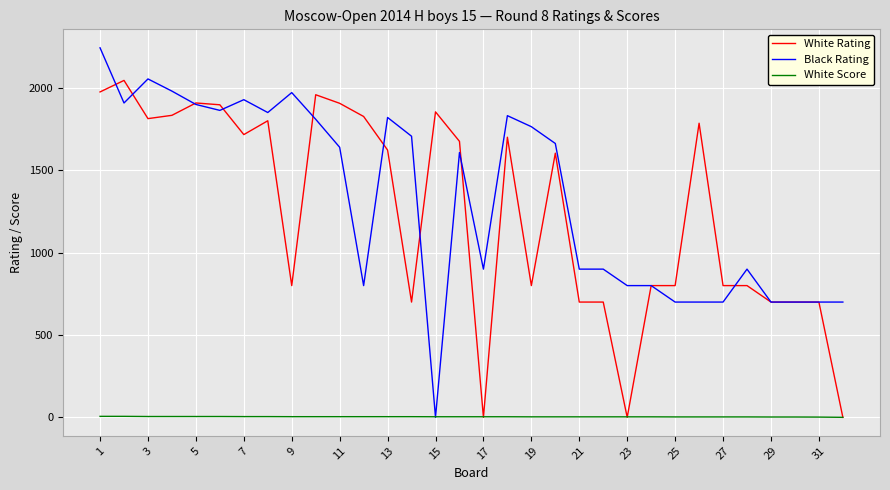

How many lines are shown in the chart?

3